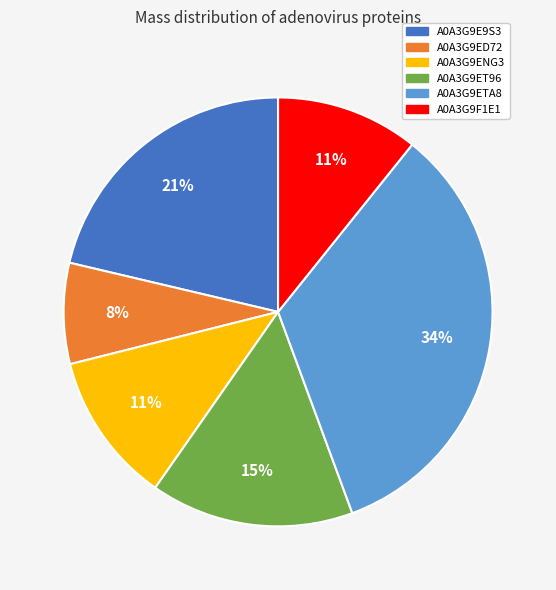

How many segments does this pie chart have?

6